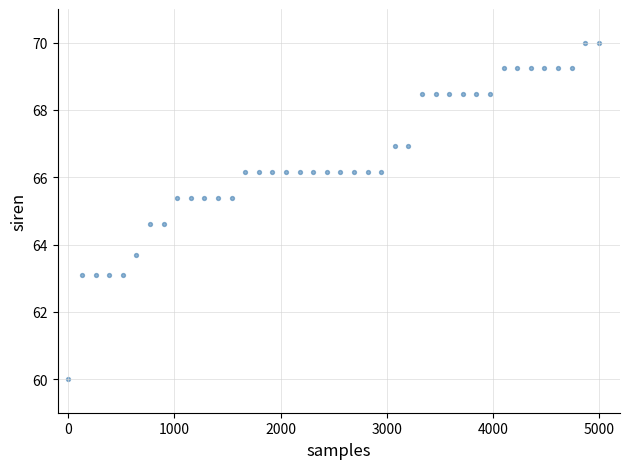

What is the range of X values (max minus min)?

5000.0